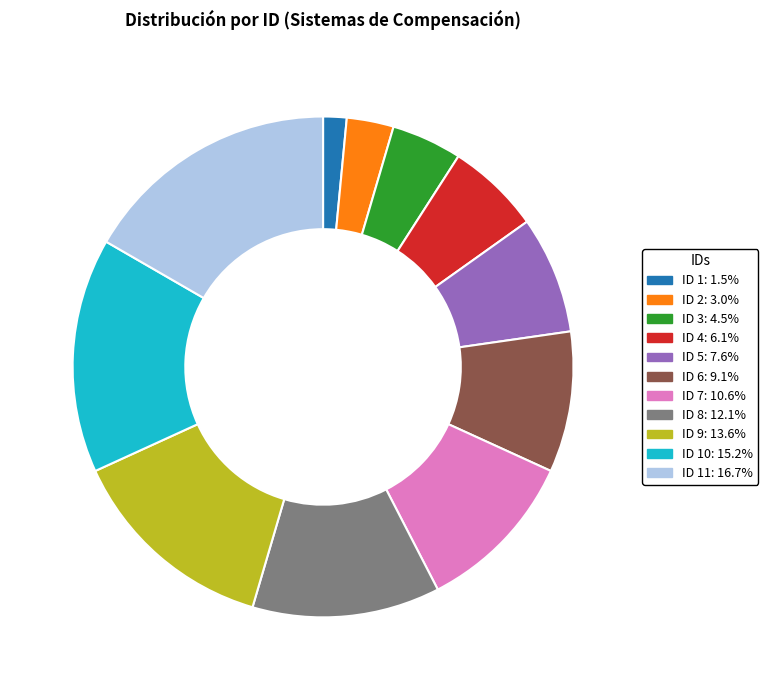

Does any single category account for the majority?

No